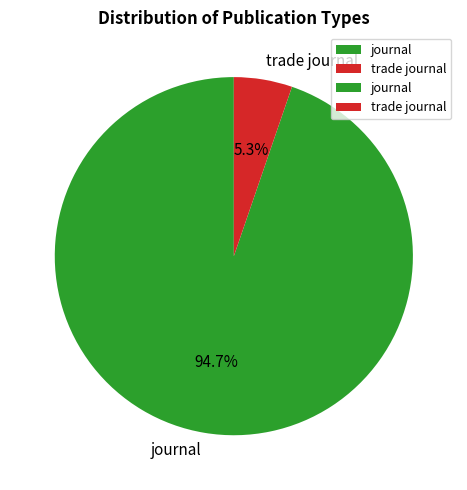

To the nearest percent, what is the average slice percentage?

50%